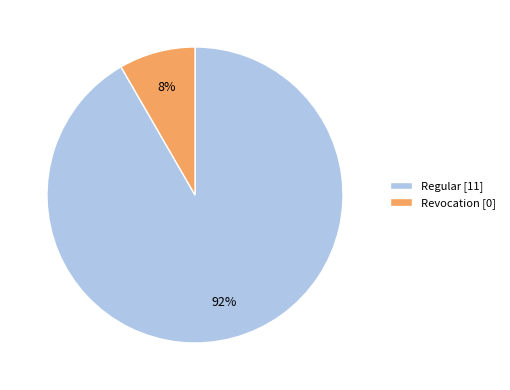

Does Revocation represent more than half of the total?

No